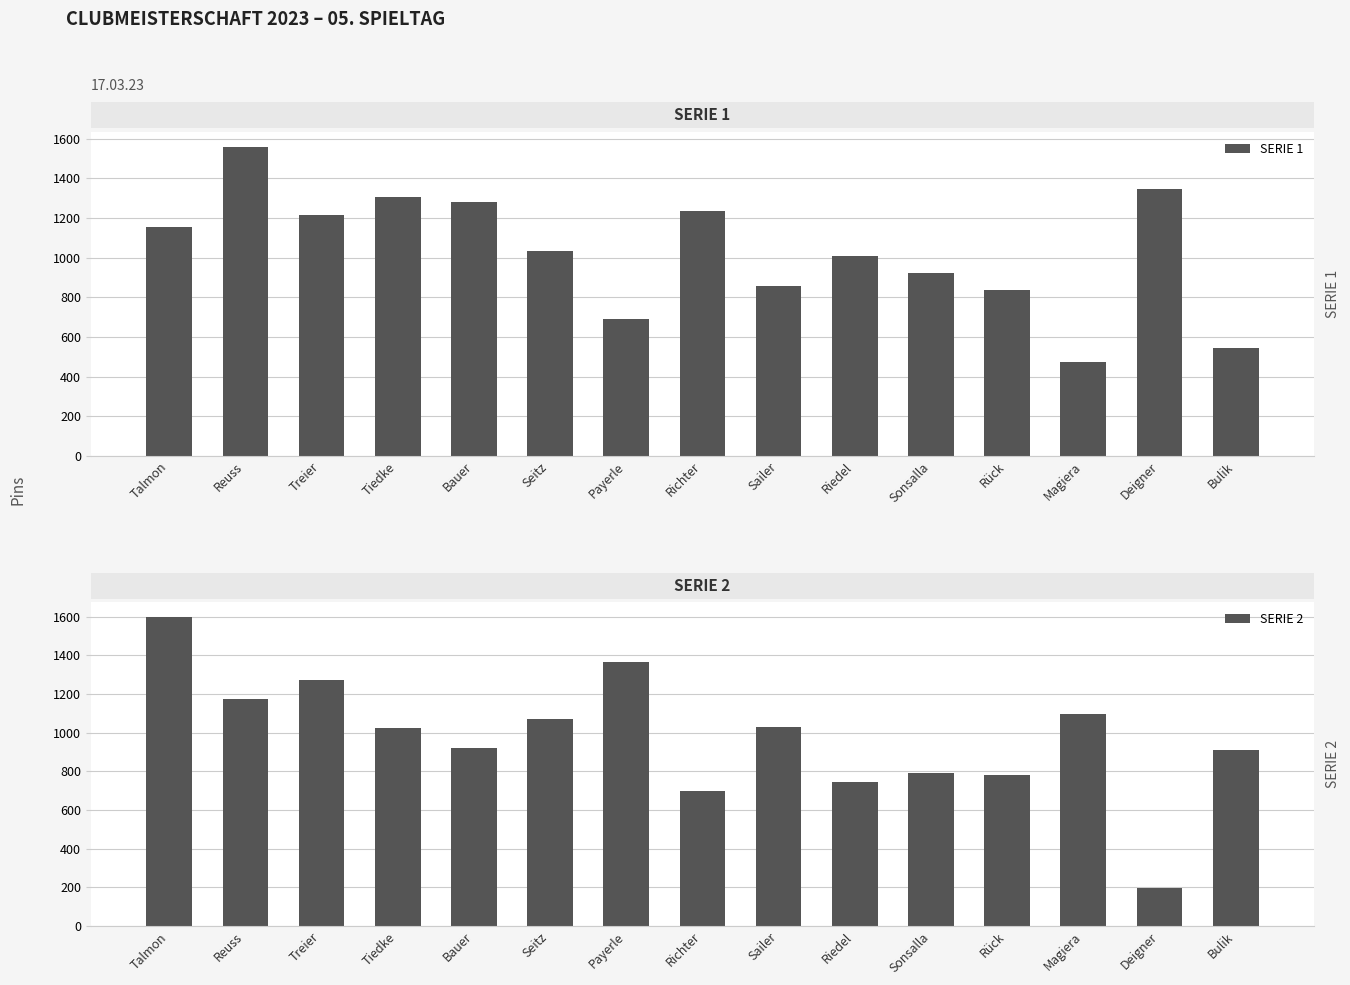

True or false: SERIE 2 has a value of 1027 at Sailer.

True